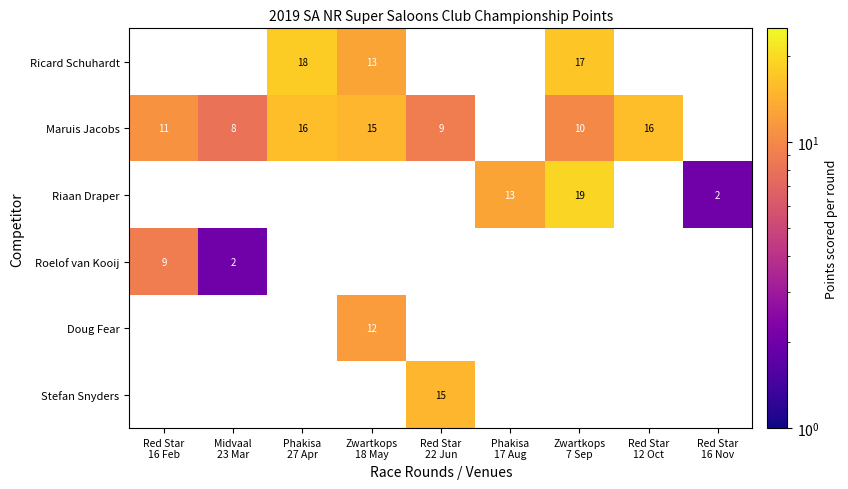

Which category has the highest value across all series?

Zwartkops
7 Sep